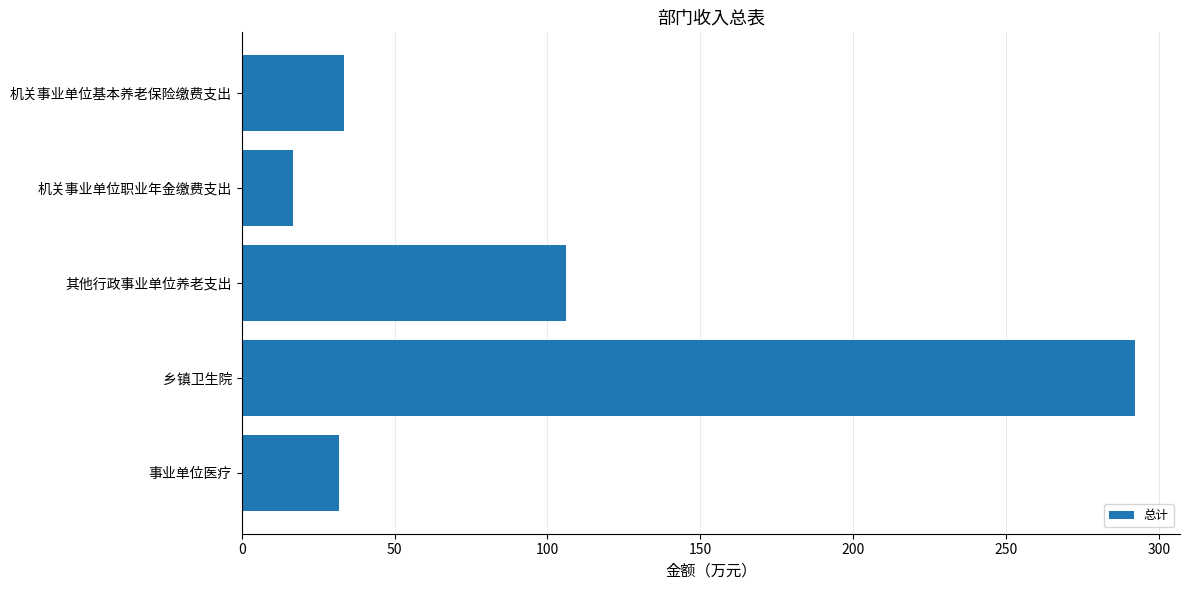

How many data points are less than 33?

2